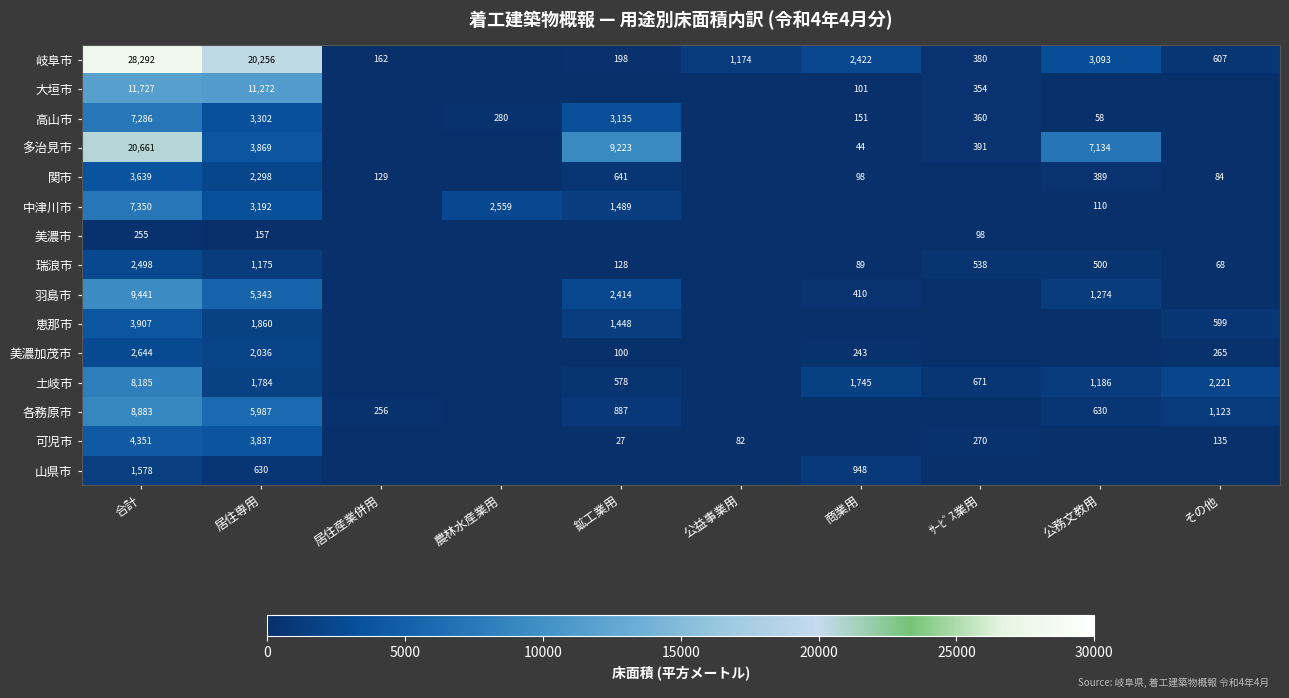

The 高山市 series shows 360 at ｻｰﾋﾞｽ業用. True or false?

True